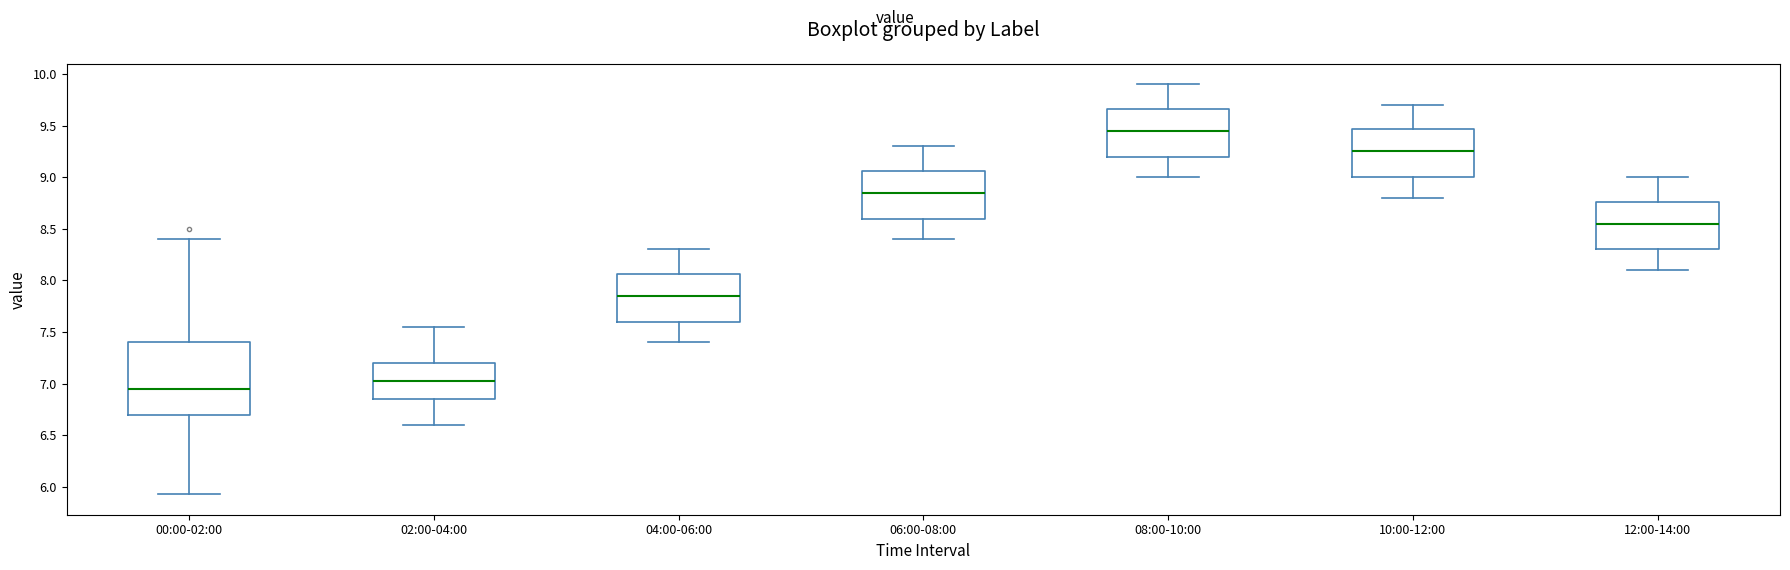

Reading left to right, read every box against the y-axis: the position of its median line, the range the box covers, and the ends of its whiskers. The values are not printed on the chart, so give them approximately, as read against the axis.

00:00-02:00: median 6.95, box 6.70 to 7.40, whiskers 5.95 to 8.40
02:00-04:00: median 7.05, box 6.85 to 7.20, whiskers 6.60 to 7.55
04:00-06:00: median 7.85, box 7.60 to 8.05, whiskers 7.40 to 8.30
06:00-08:00: median 8.85, box 8.60 to 9.05, whiskers 8.40 to 9.30
08:00-10:00: median 9.45, box 9.20 to 9.65, whiskers 9.00 to 9.90
10:00-12:00: median 9.25, box 9.00 to 9.45, whiskers 8.80 to 9.70
12:00-14:00: median 8.55, box 8.30 to 8.75, whiskers 8.10 to 9.00